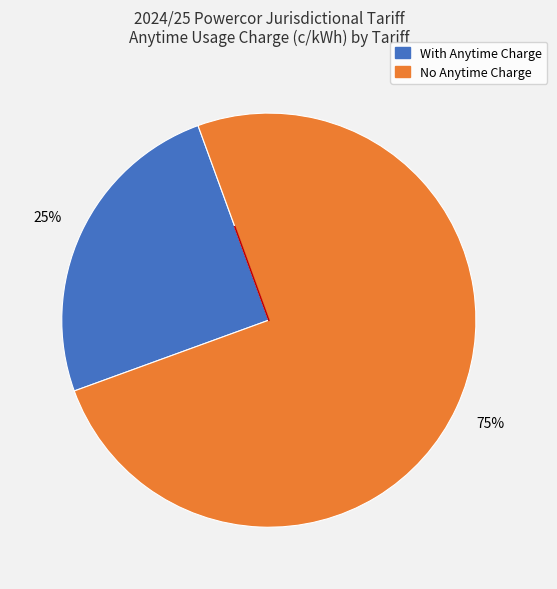

Does any single category account for the majority?

Yes